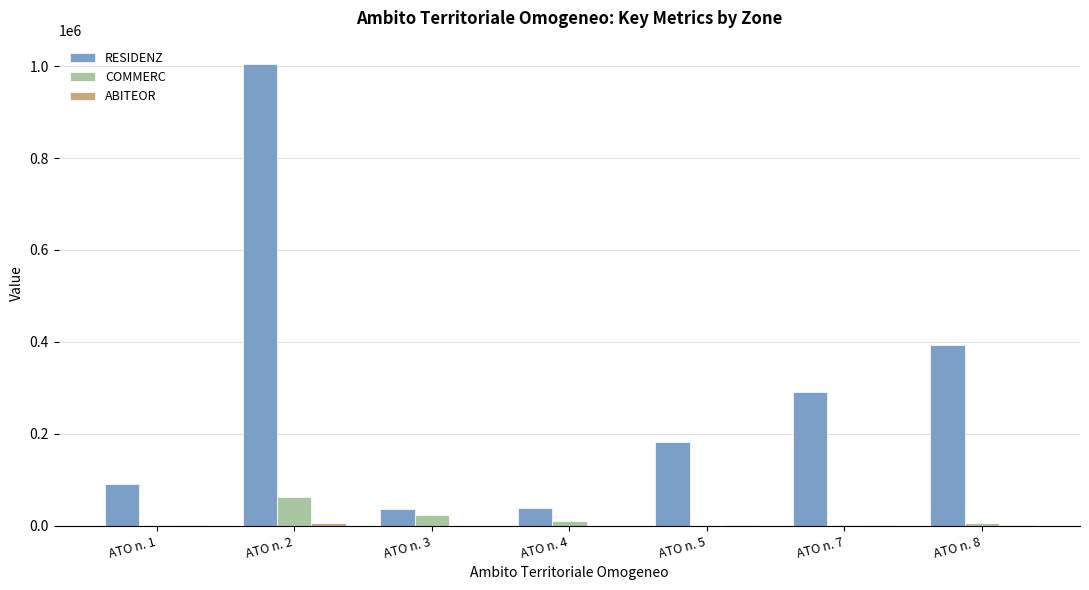

Which series has the largest total across all categories?

RESIDENZ